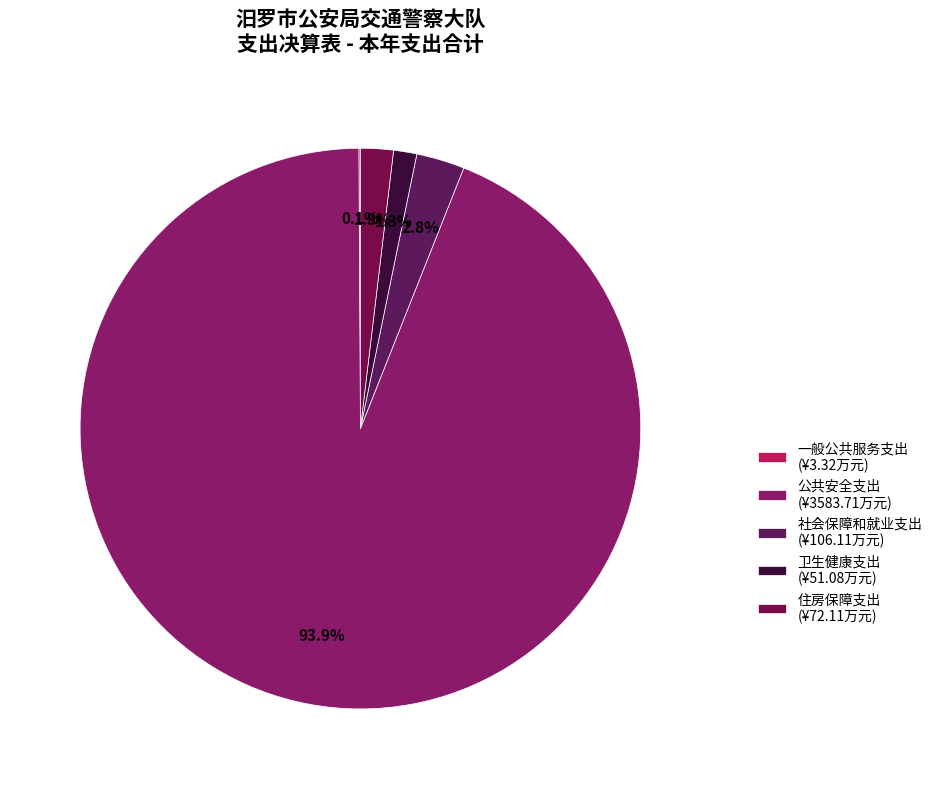

True or false: 社会保障和就业支出 accounts for 15% of the total.

False